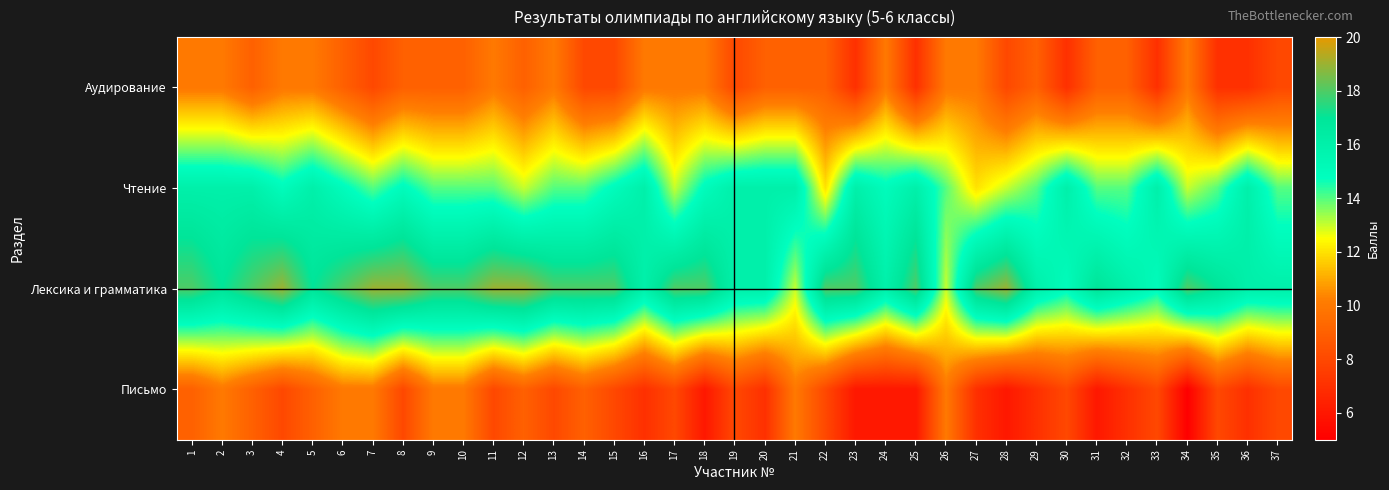

Which label corresponds to the largest value in the chart?

4